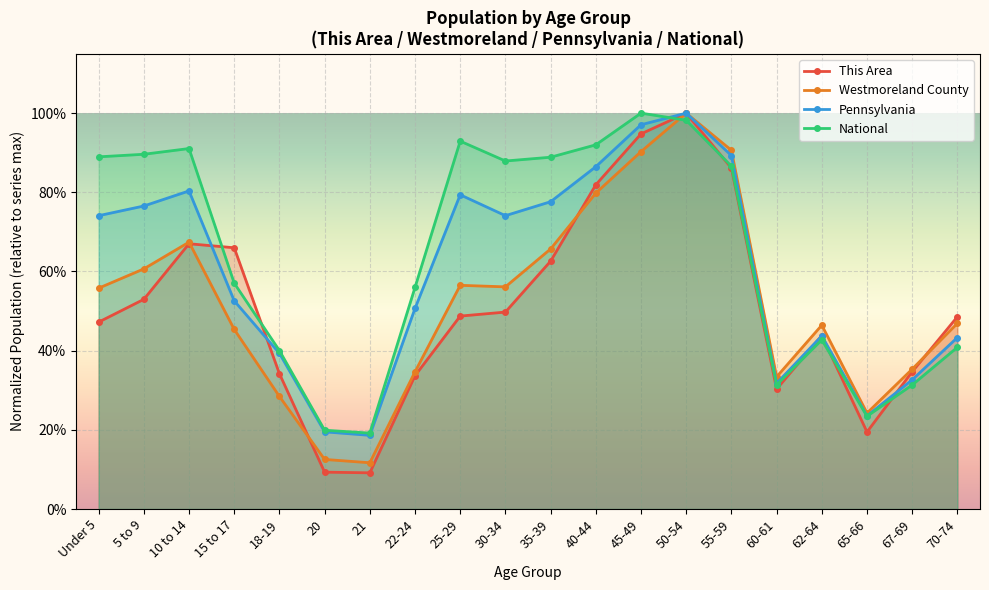

What is the label of the 1st point from the left?

Under 5